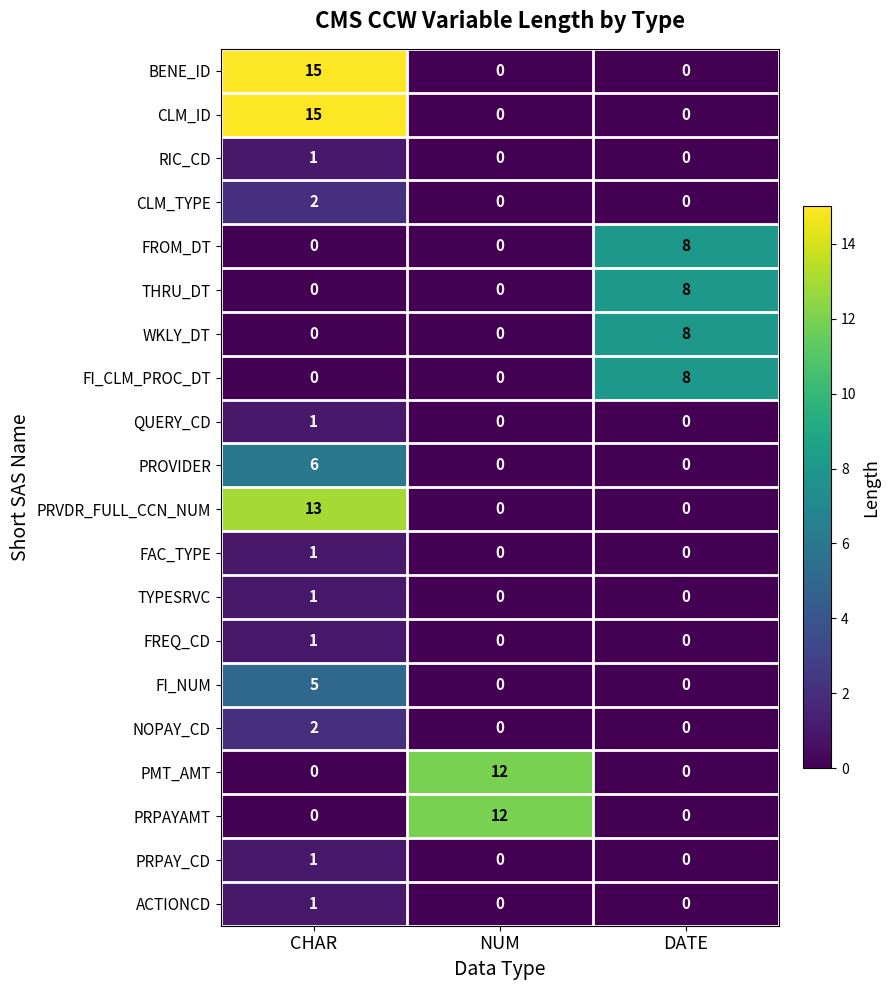

What is the spread (max minus min) of values at NUM?

12